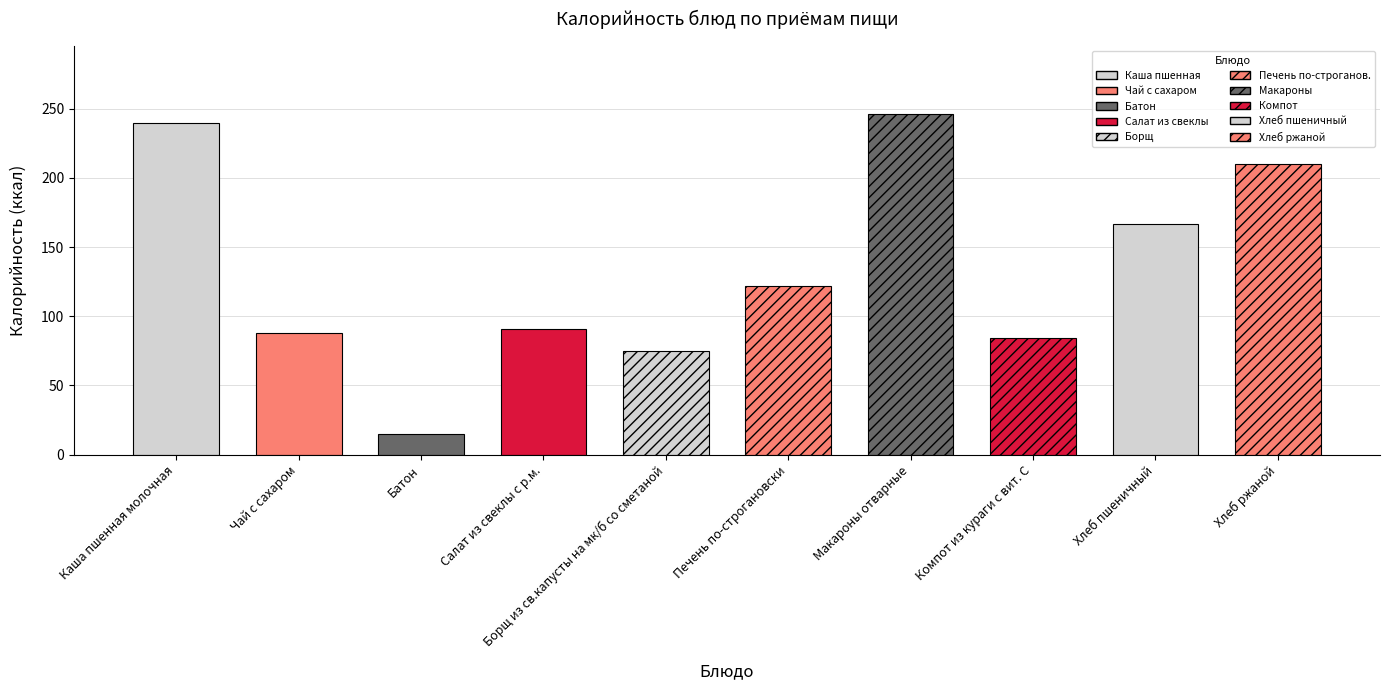

What is the value of the калорийность bar at the 7th from the left?

246.0